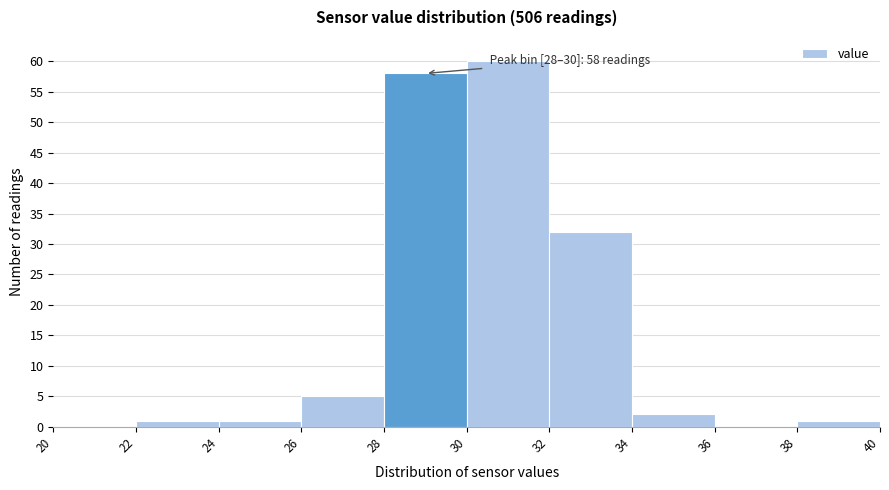

Which range on the x-axis has the tallest bar?

30 to 32